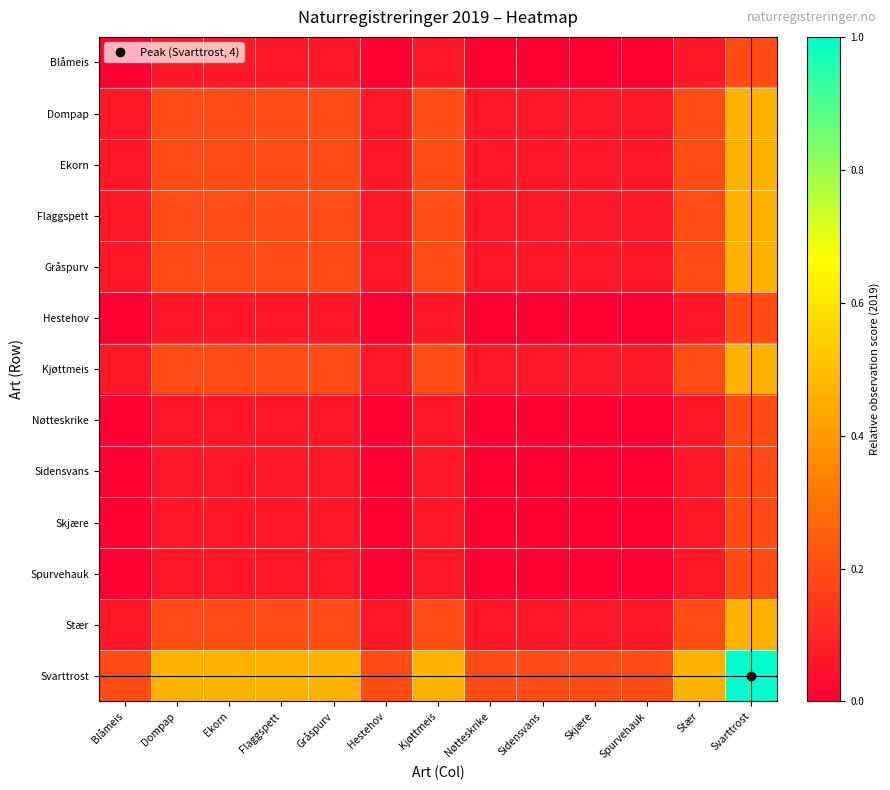

Between Kjøttmeis and Sidensvans, which is larger?

Kjøttmeis